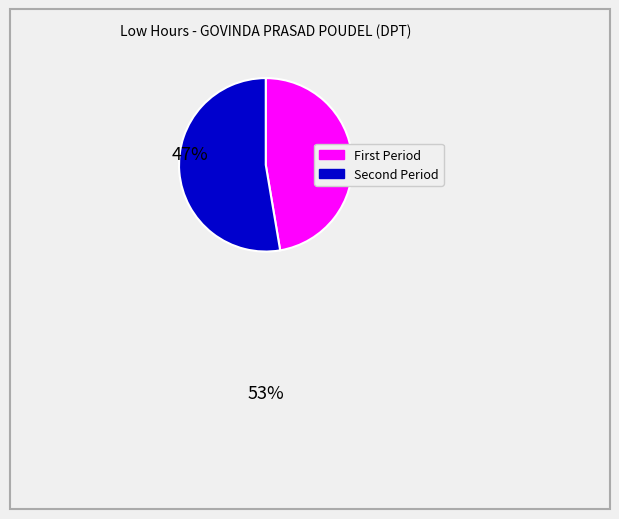

Is there any slice that represents more than half of the pie?

Yes